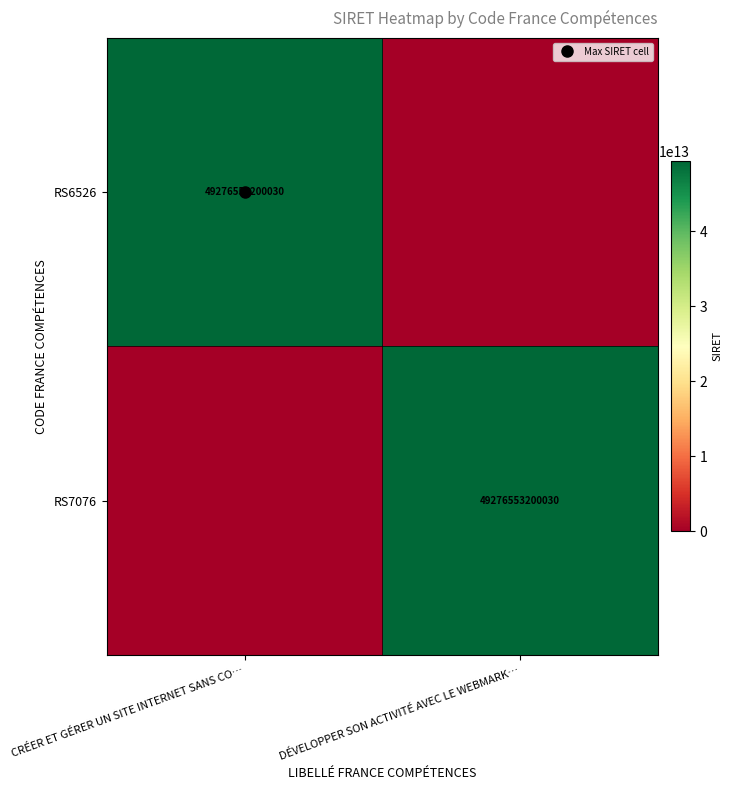

At DÉVELOPPER SON ACTIVITÉ AVEC LE WEBMARK…, list the series in order from largest to smallest.

RS7076, RS6526